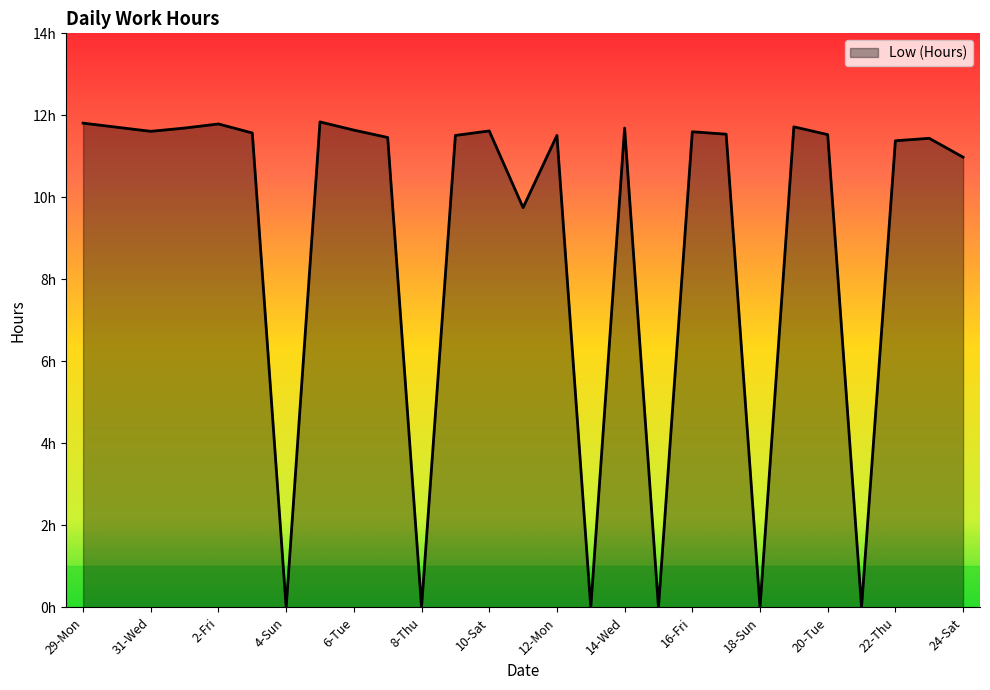

Is this an area chart (filled region under the line)?

Yes